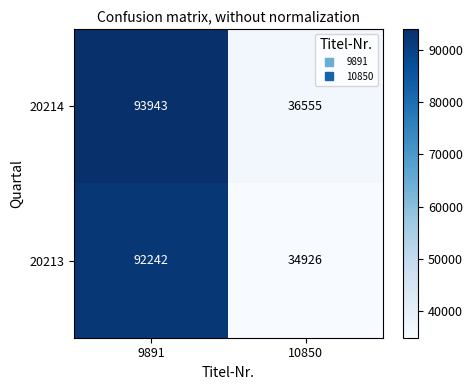

At which category is the sum across all series the highest?

9891